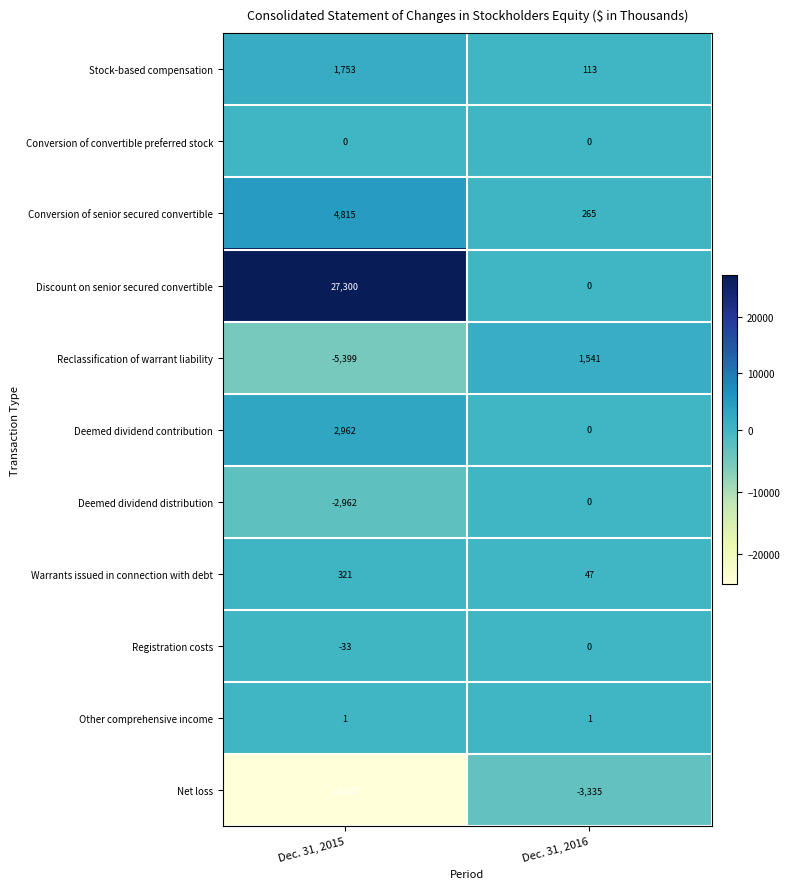

Which series has the largest total across all categories?

Discount on senior secured convertible